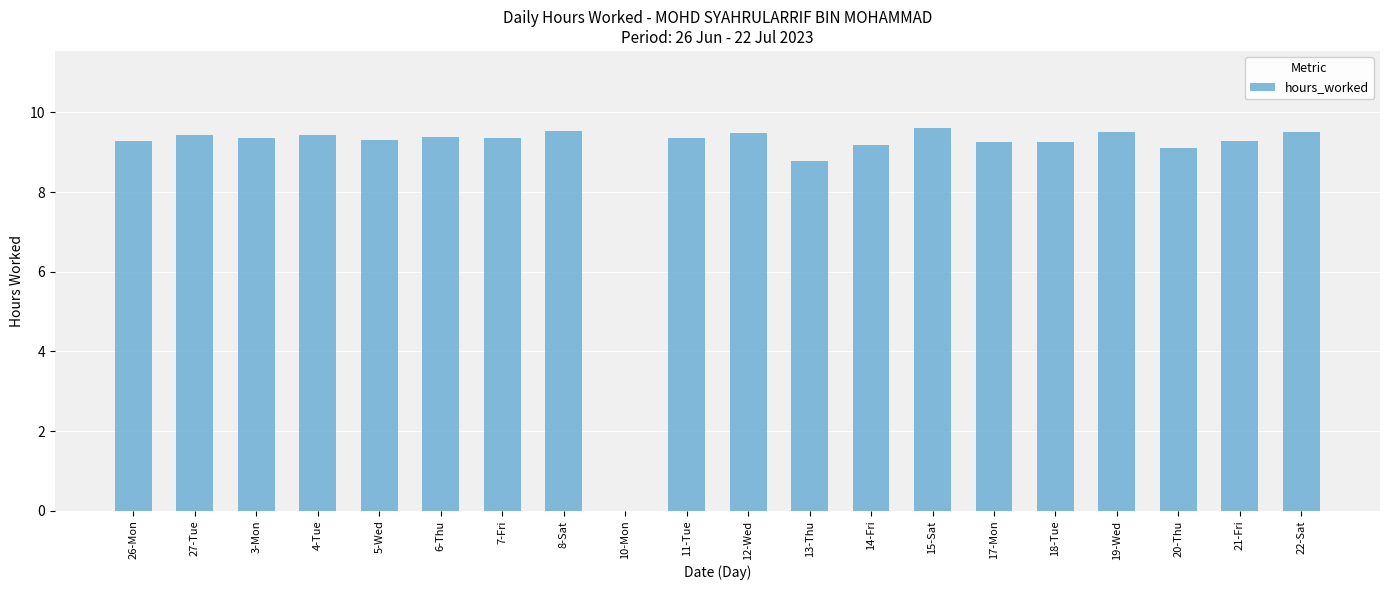

Are the bars horizontal?

No